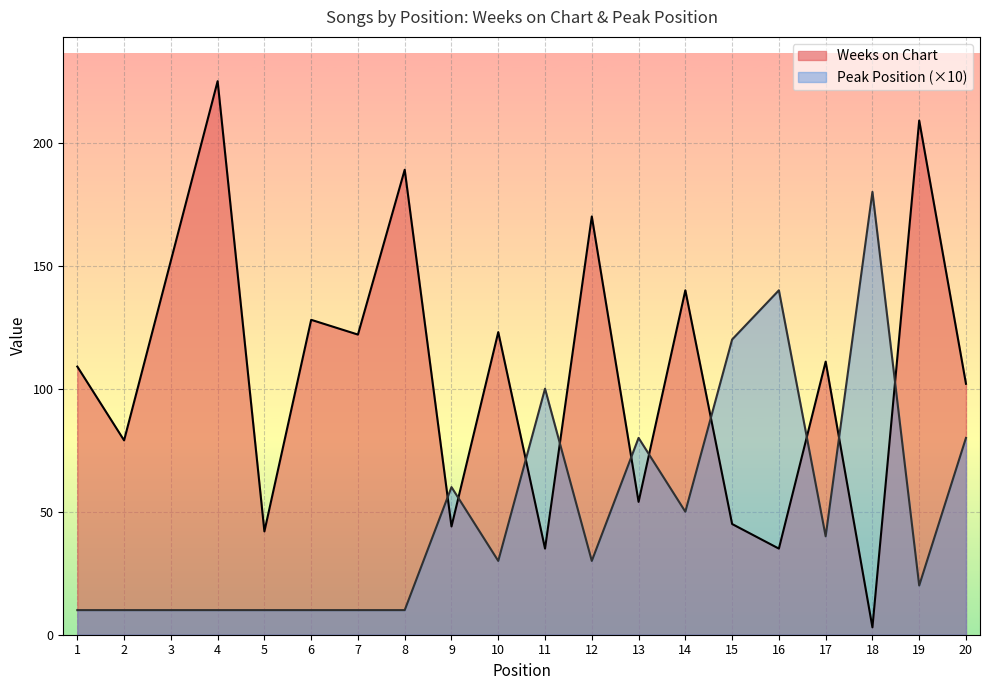

At which label is Peak Position closest to 95?

11